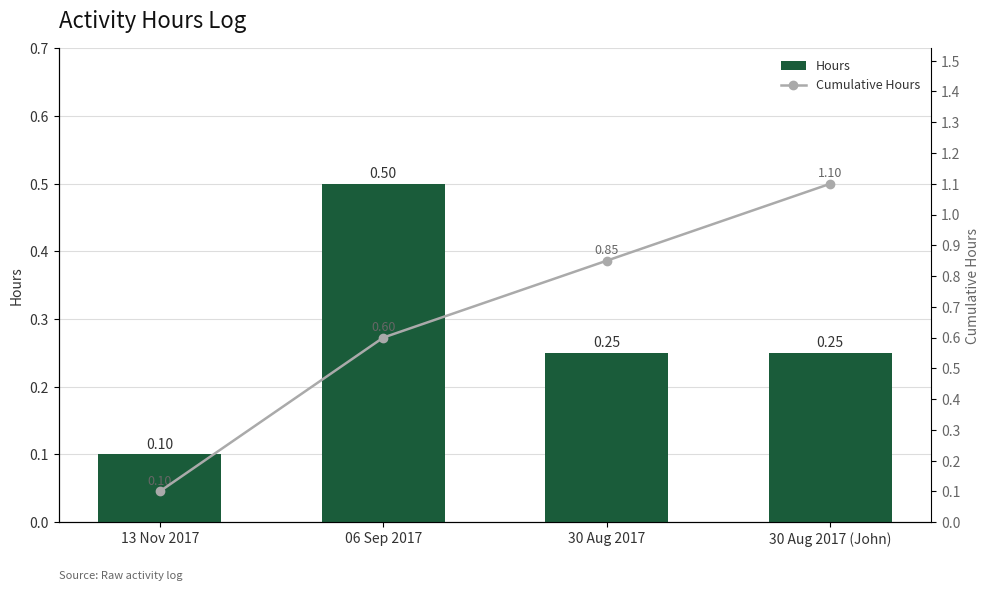

True or false: Cumulative Hours has a value of 0.1 at 13 Nov 2017.

False